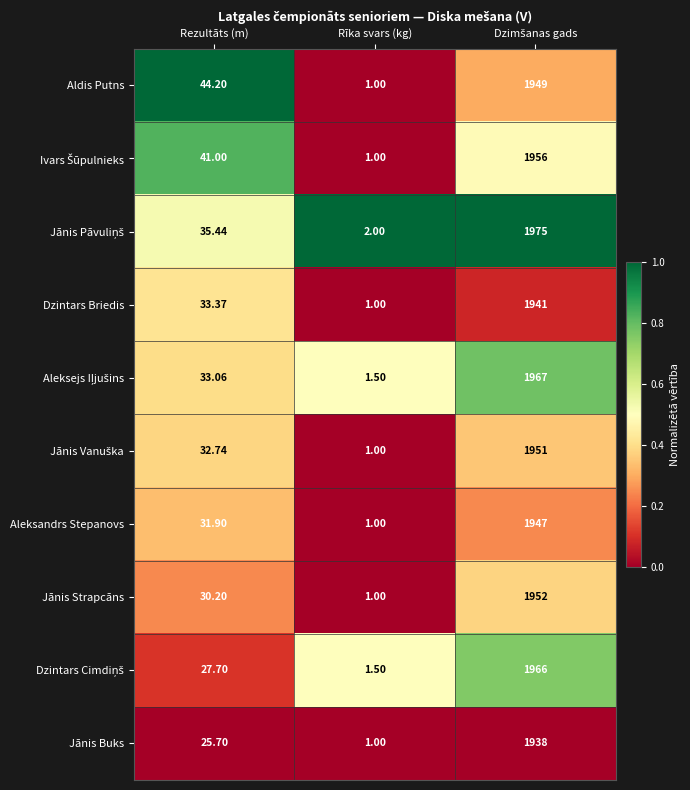

Which label corresponds to the smallest value in the chart?

Rīka svars (kg)